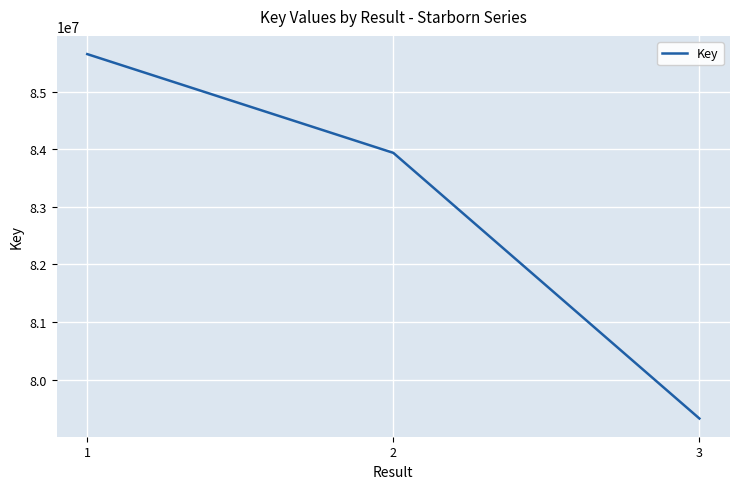

Count the values in the range 79323303 to 85652202.

3